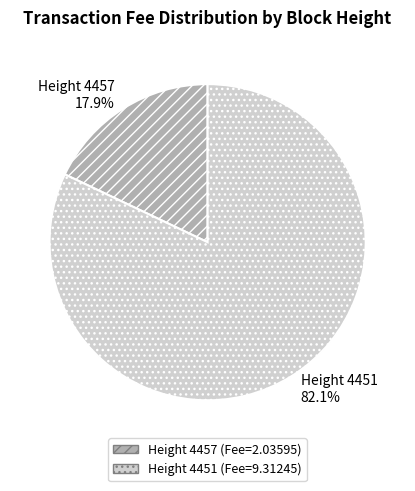

Is there a majority slice in this chart?

Yes